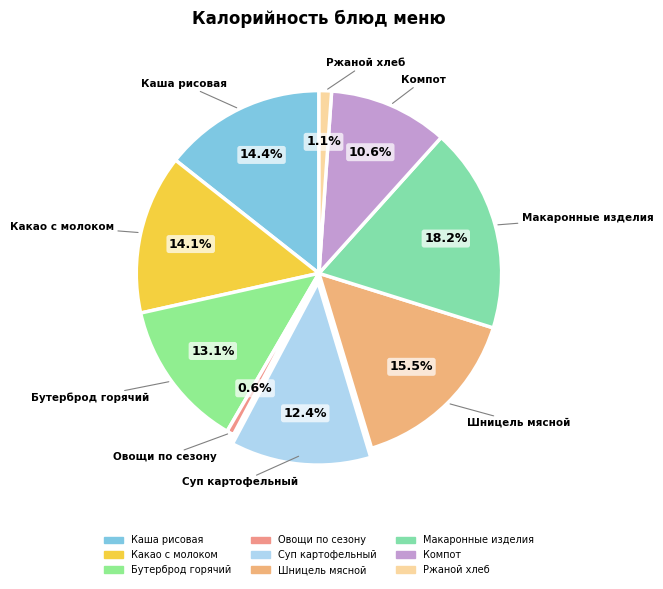

What portion of the pie excludes Макаронные изделия?

81.8%